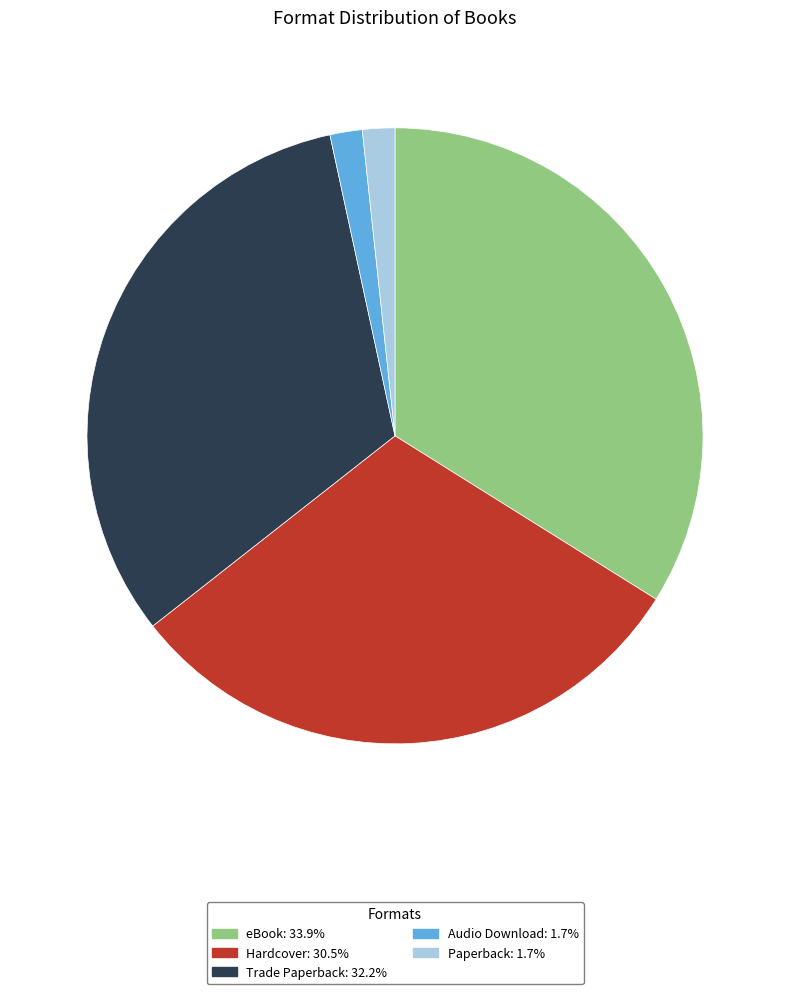

Is the sum of Hardcover: 30.5% and Audio Download: 1.7% greater than half?

No